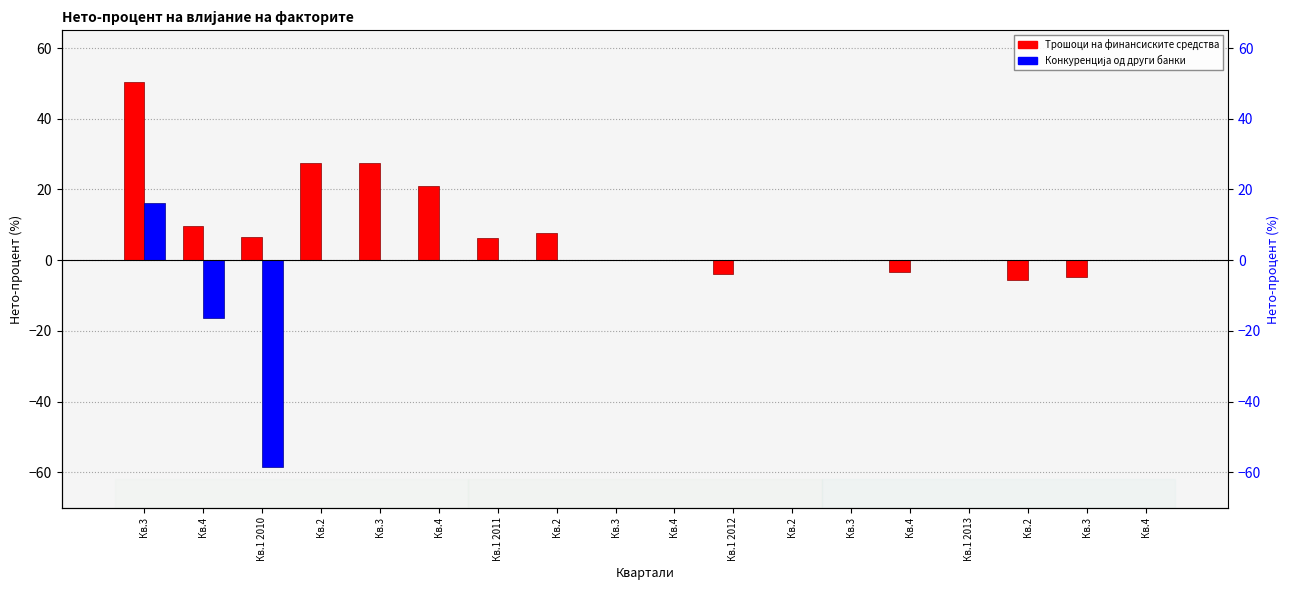

Which series has the largest range (max minus min)?

Конкуренција од други банки